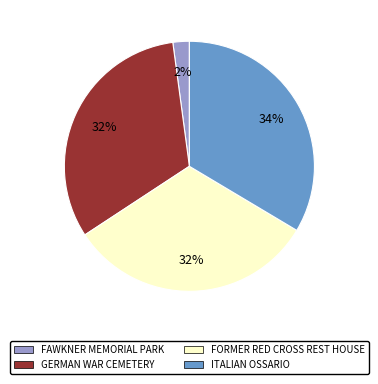

Is the sum of ITALIAN OSSARIO and GERMAN WAR CEMETERY greater than half?

Yes